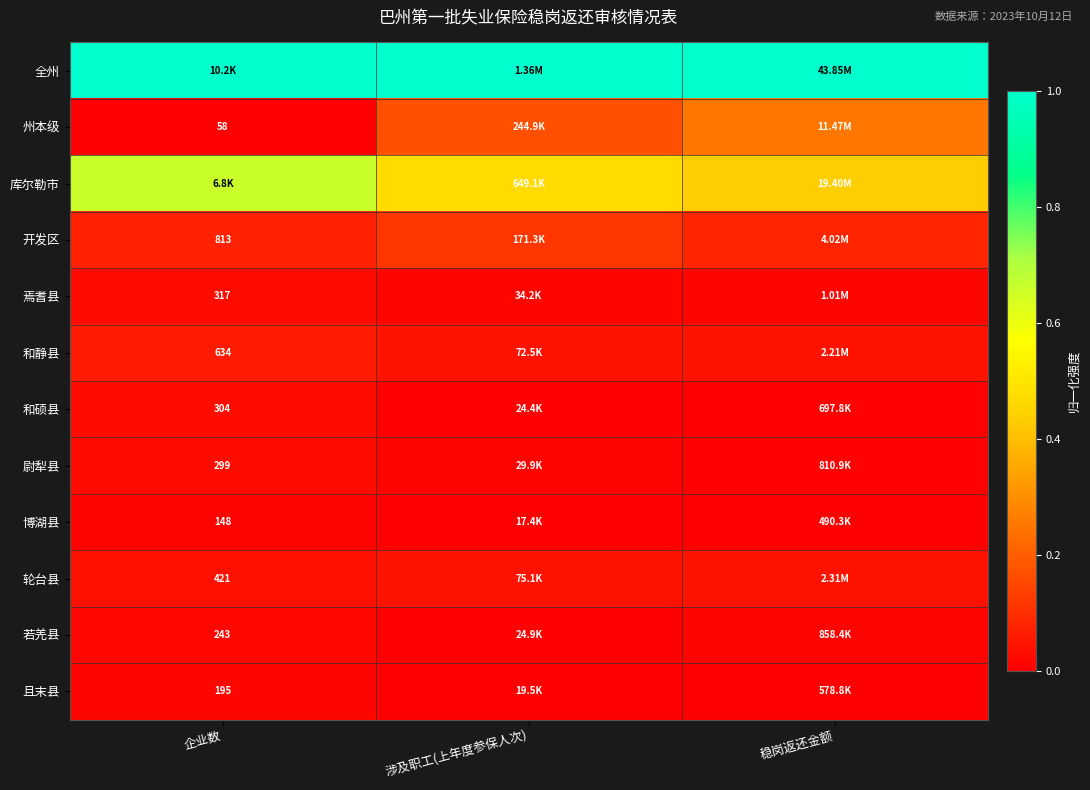

Is the value of 尉犁县 at 企业数 greater than the value of 且末县 at 企业数?

Yes